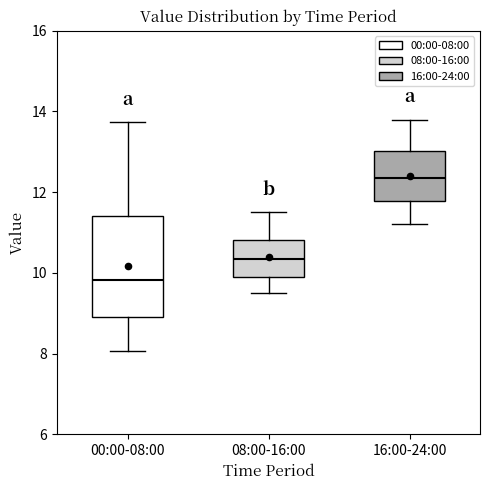

Which box's median line is the highest?

16:00-24:00